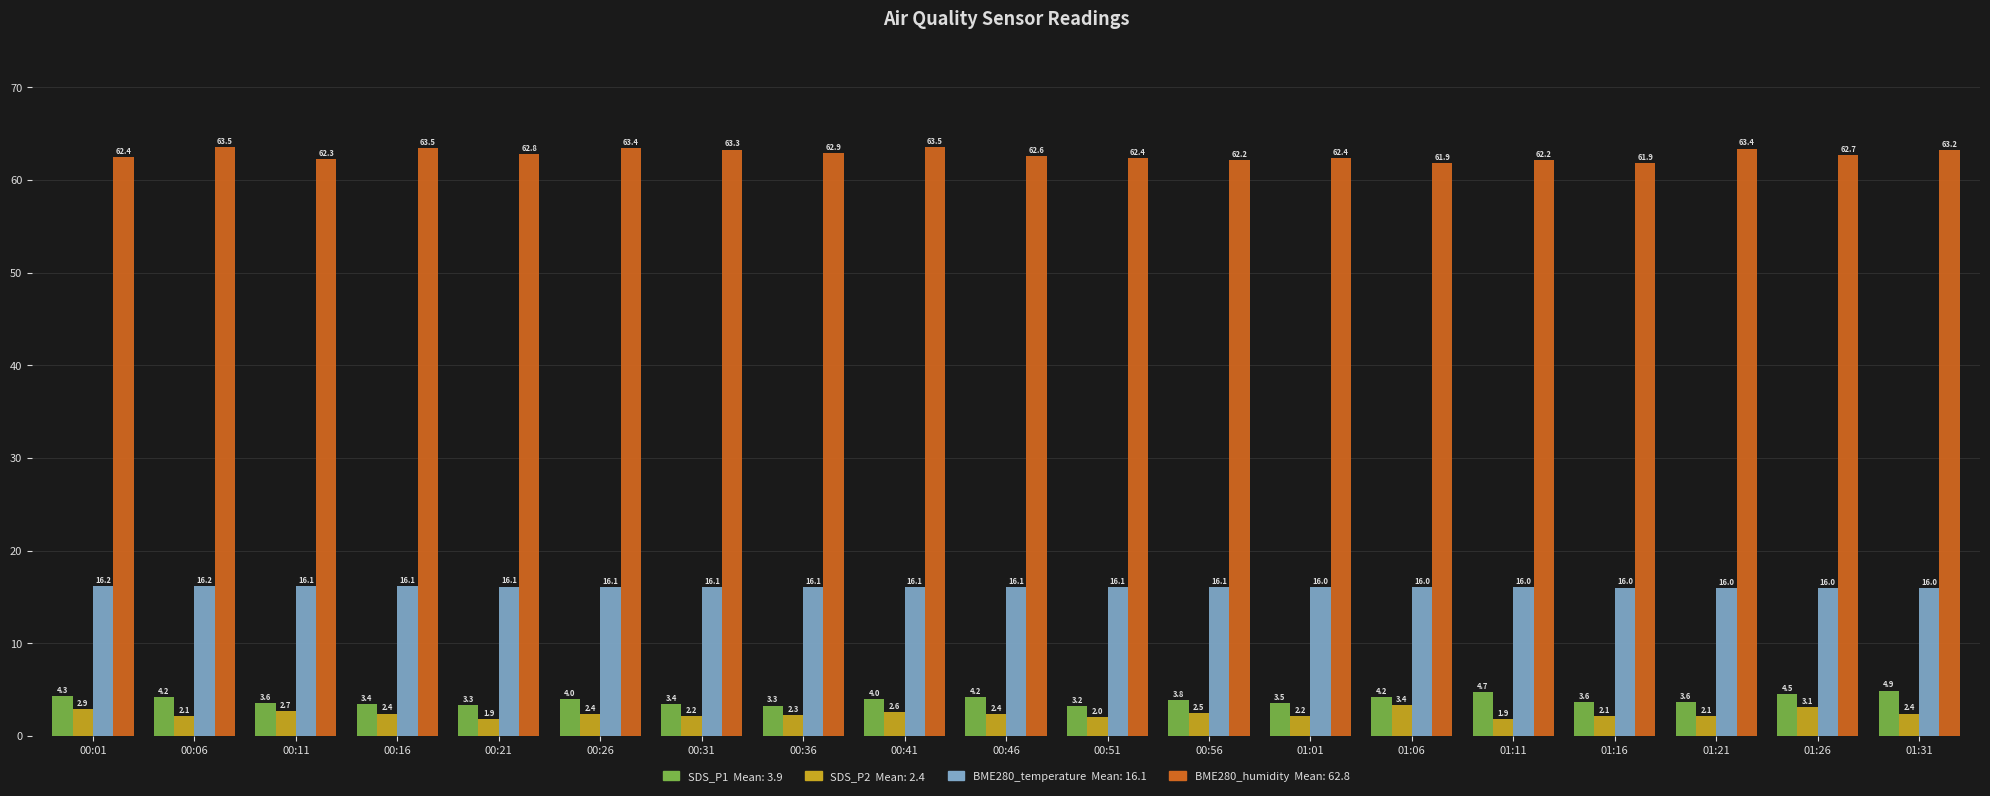

What is the difference between the highest and lowest values at 00:16?

61.1